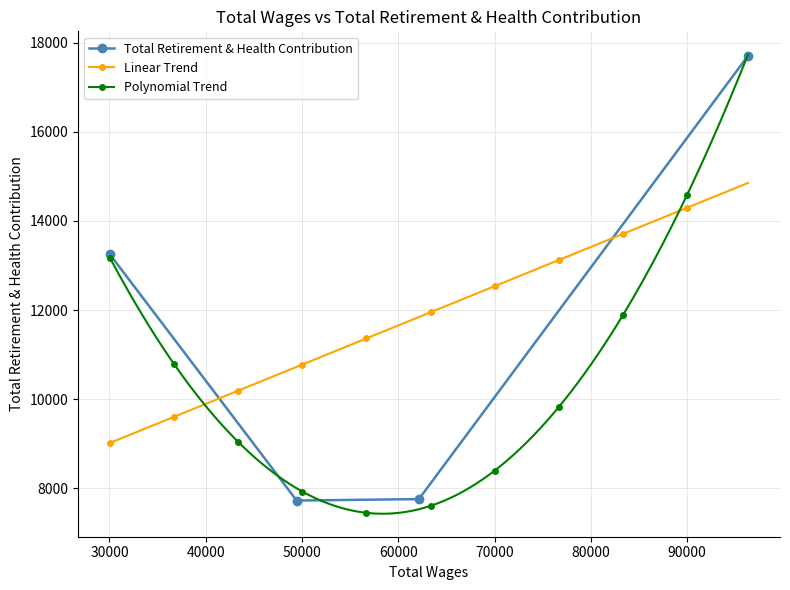

What is the minimum value for Linear Trend?

9017.7